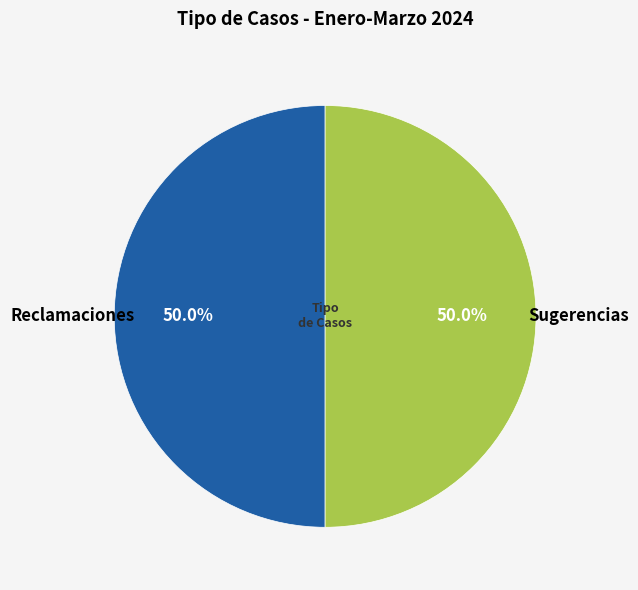

Is there any slice that represents more than half of the pie?

No